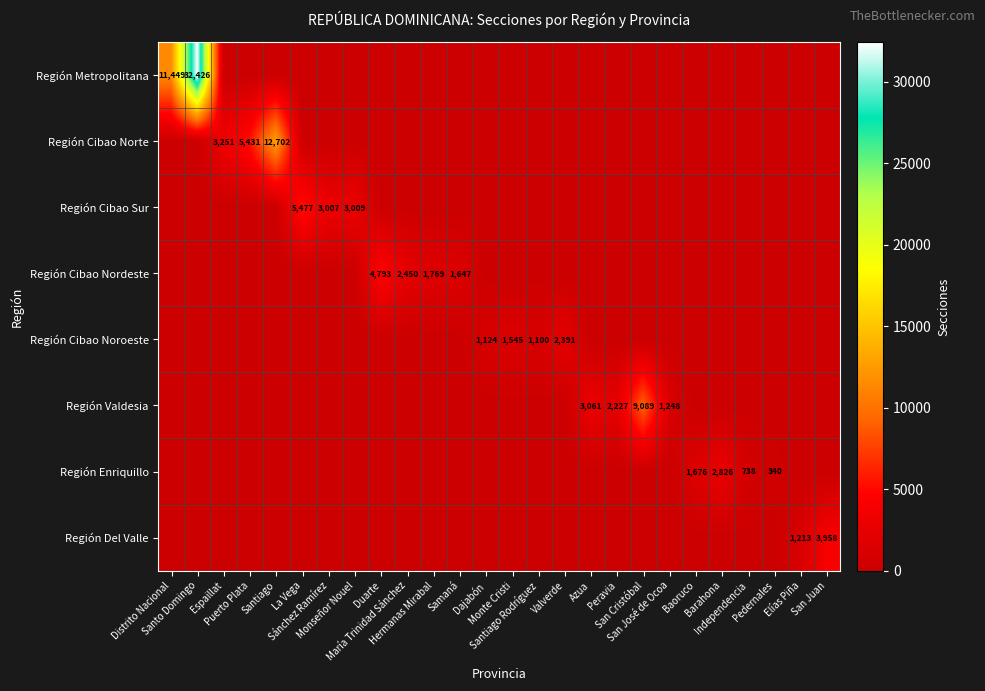

What is the maximum value for Región Cibao Noroeste?

2391